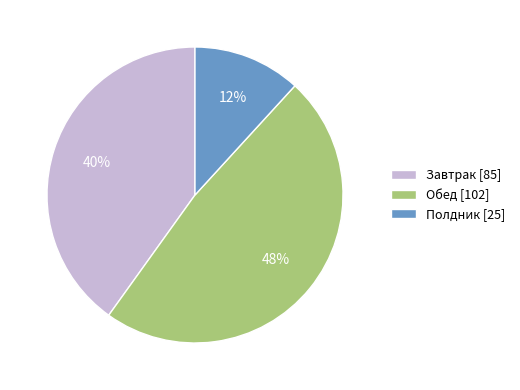

Between Обед and Полдник, which is larger?

Обед